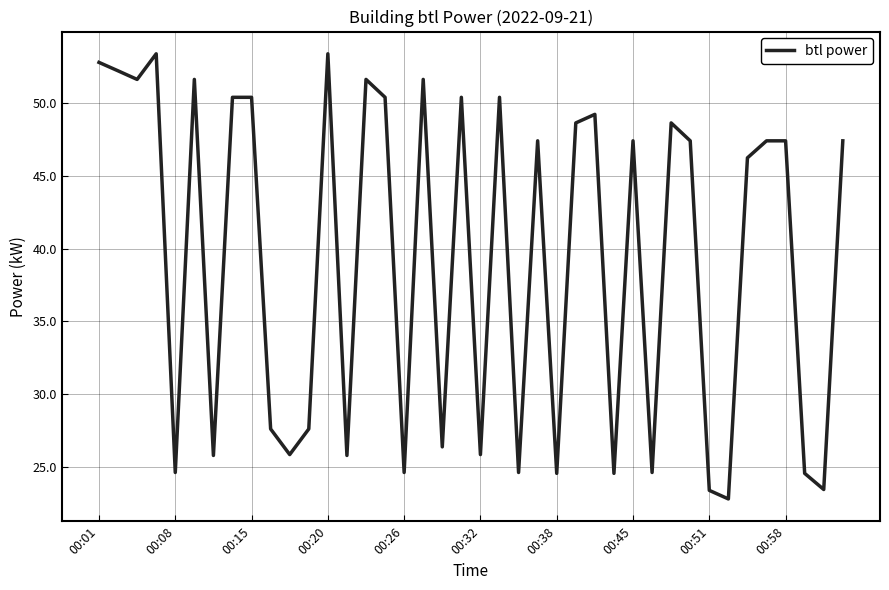

How many interior local valleys (lower than both neighbors) does the data have?

14